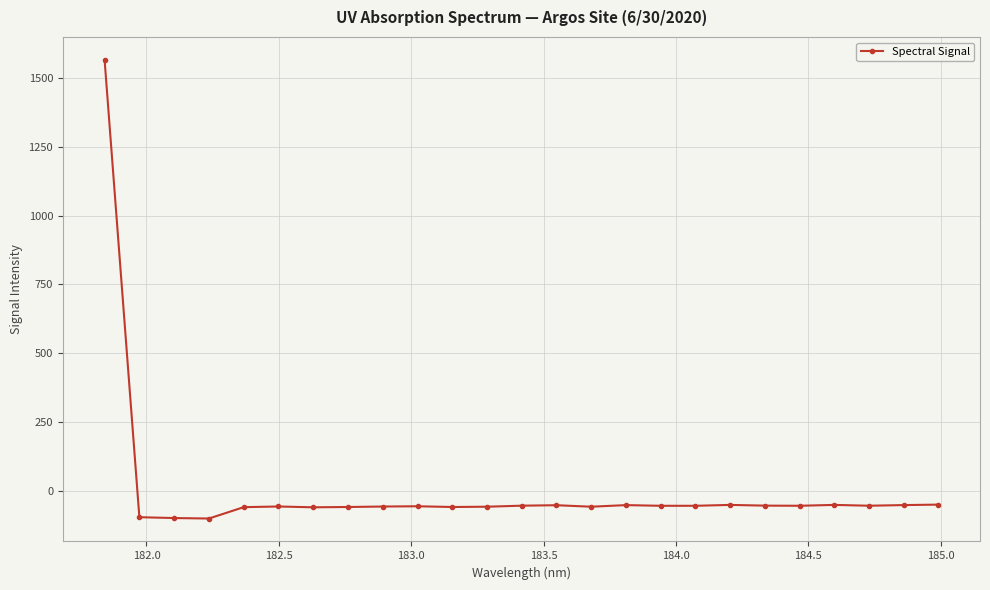

Is this an area chart (filled region under the line)?

No